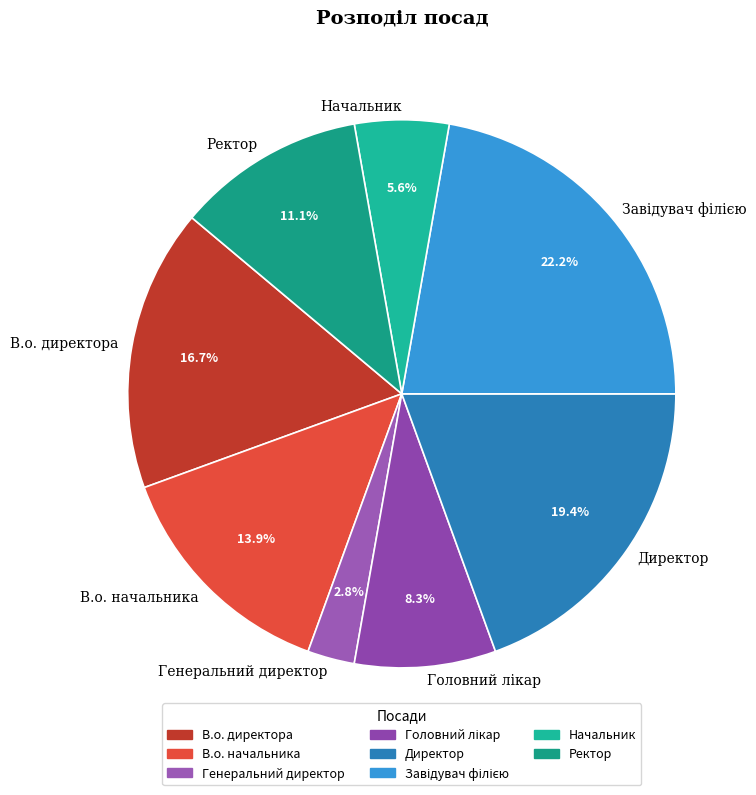

To the nearest percent, what percentage of the pie is В.о. начальника?

14%